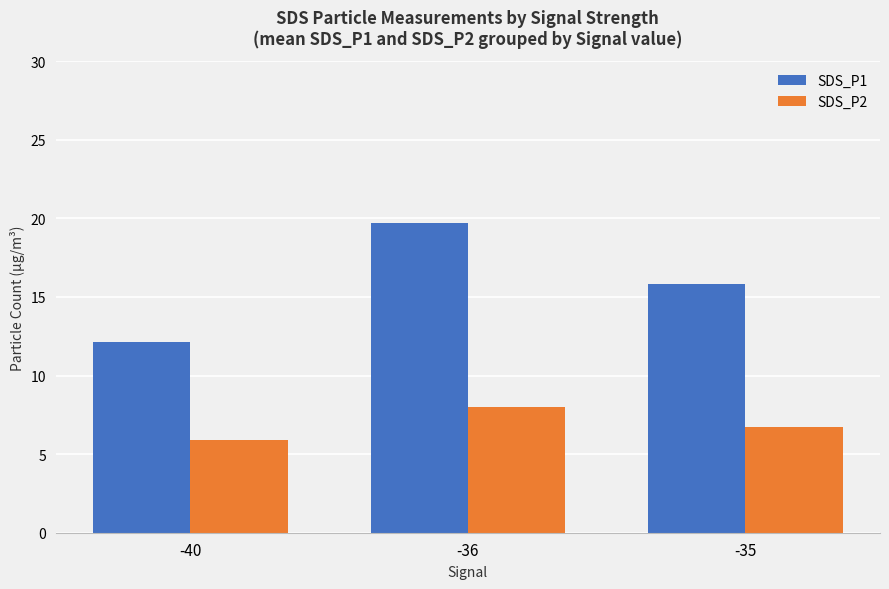

The SDS_P2 series shows 2.0 at -35. True or false?

False